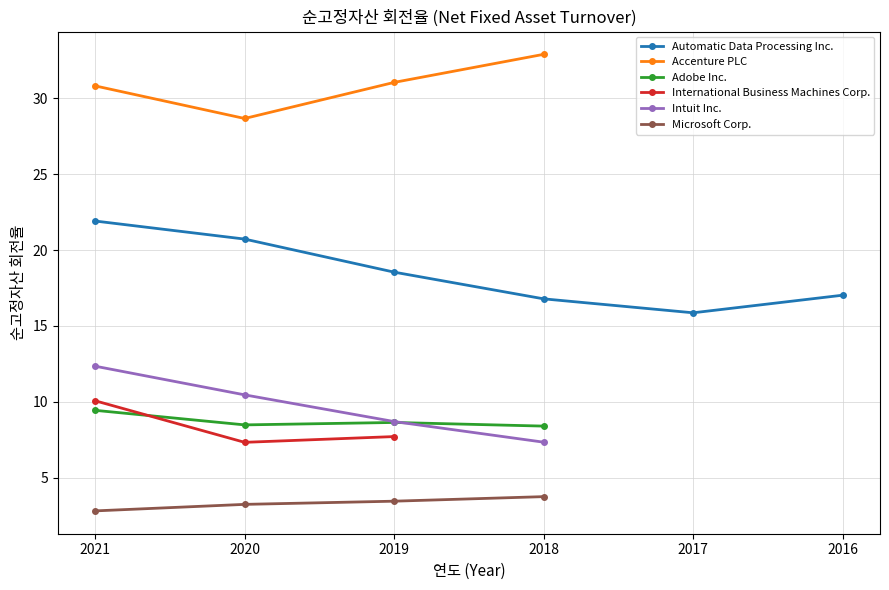

True or false: Accenture PLC and Microsoft Corp. cross at least once.

False